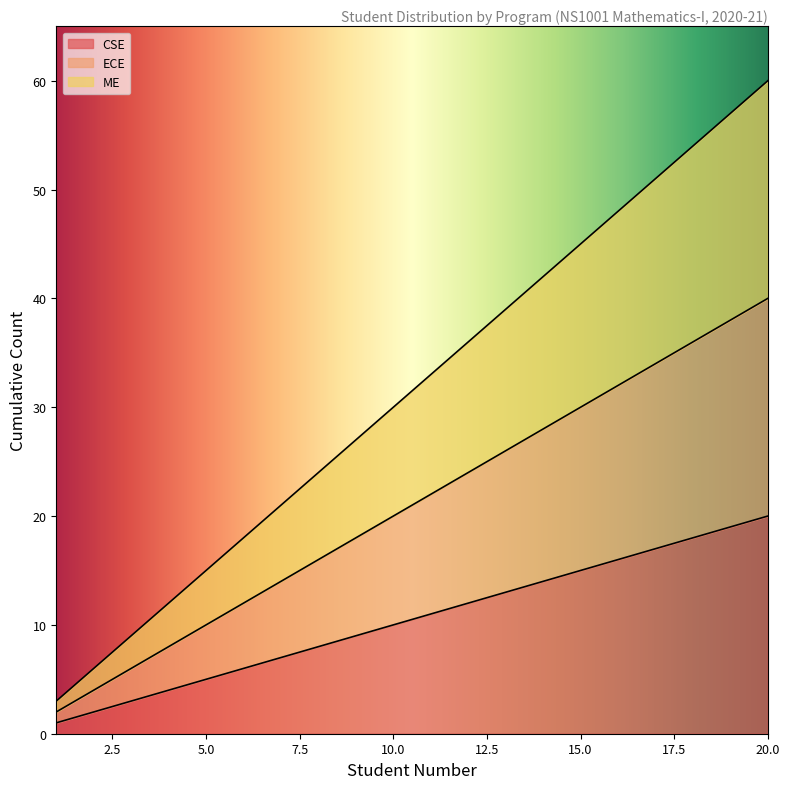

How many data points in CSE are less than 11?

10